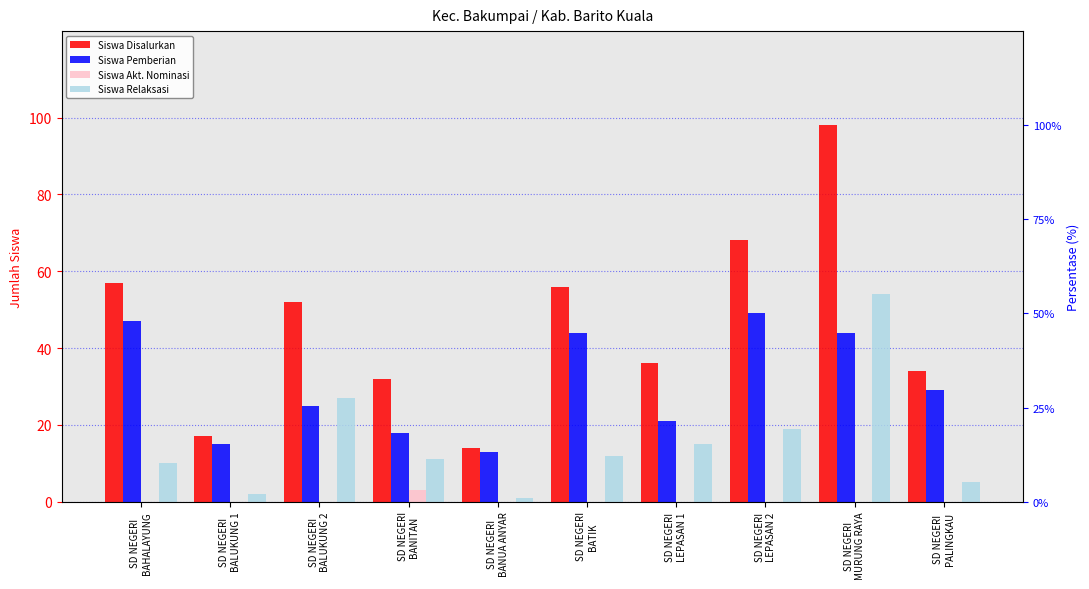

Between SD NEGERI
LEPASAN 2 and SD NEGERI
BALUKUNG 1, which is larger?

SD NEGERI
LEPASAN 2